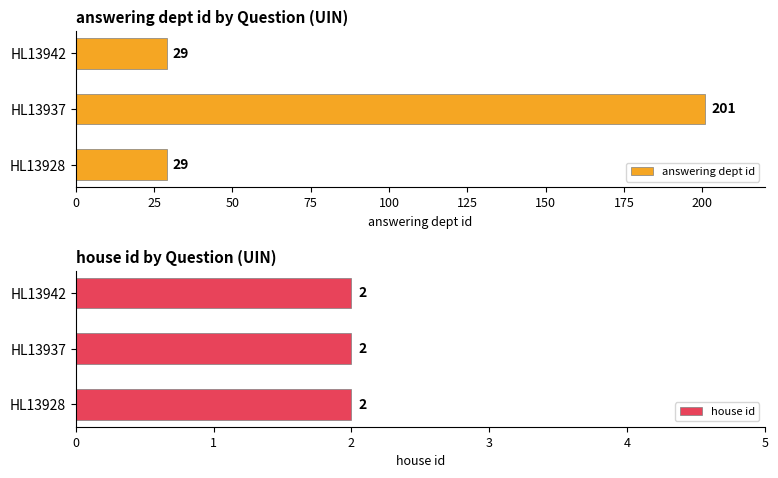

The answering dept id series shows 43.3 at HL13942. True or false?

False